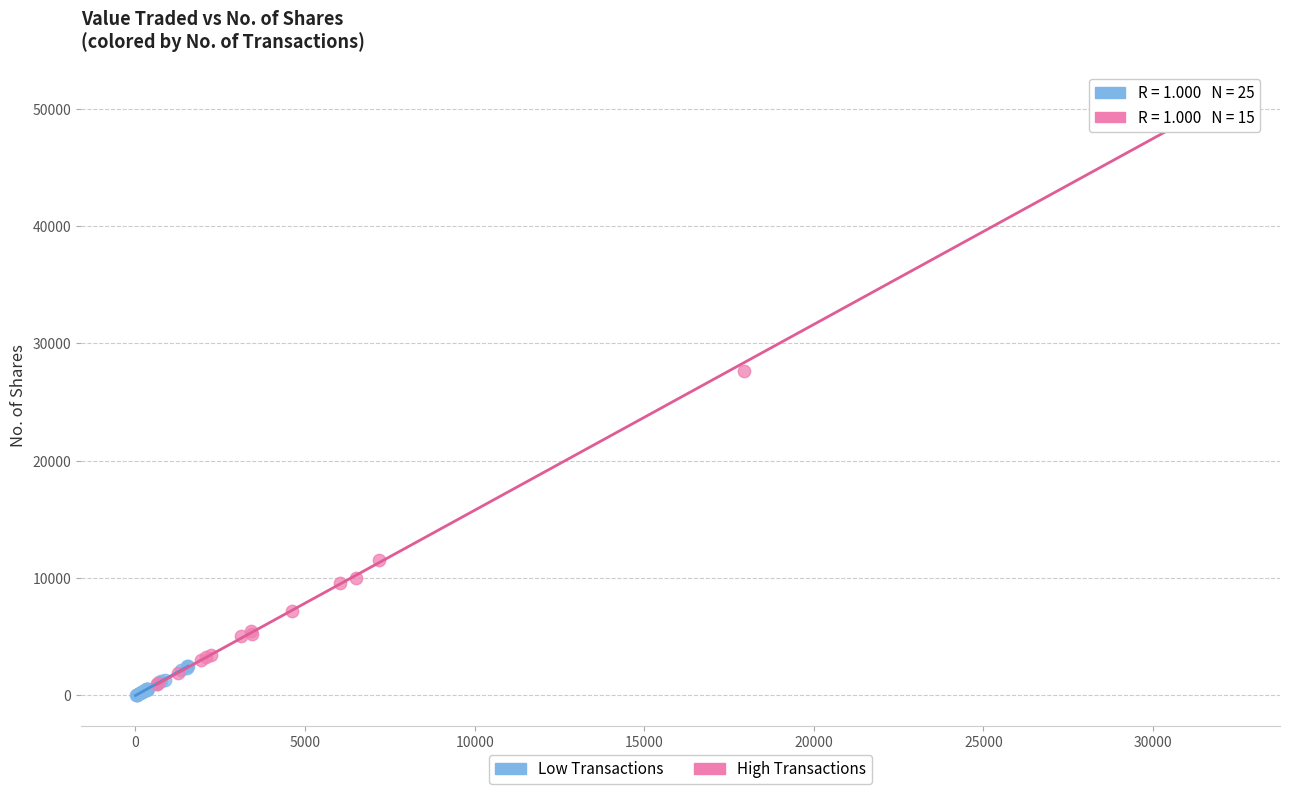

Which series contains the highest Y value?

High Transactions